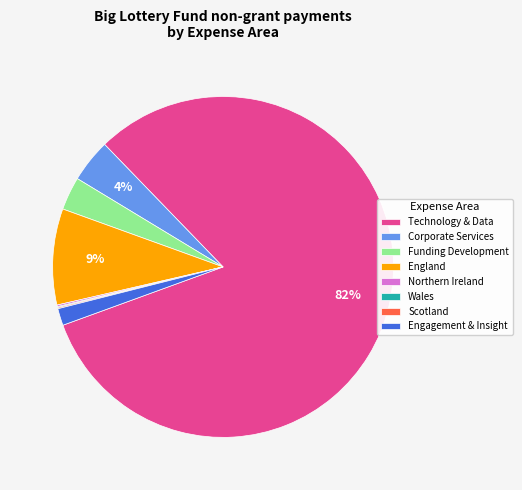

Is Technology & Data the majority of the pie?

Yes